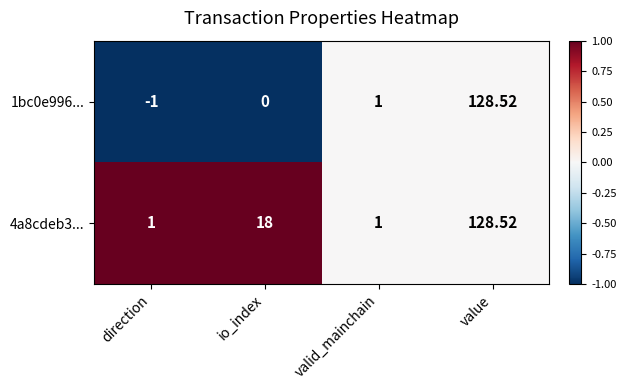

At which label is 4a8cdeb3... closest to 64?

io_index